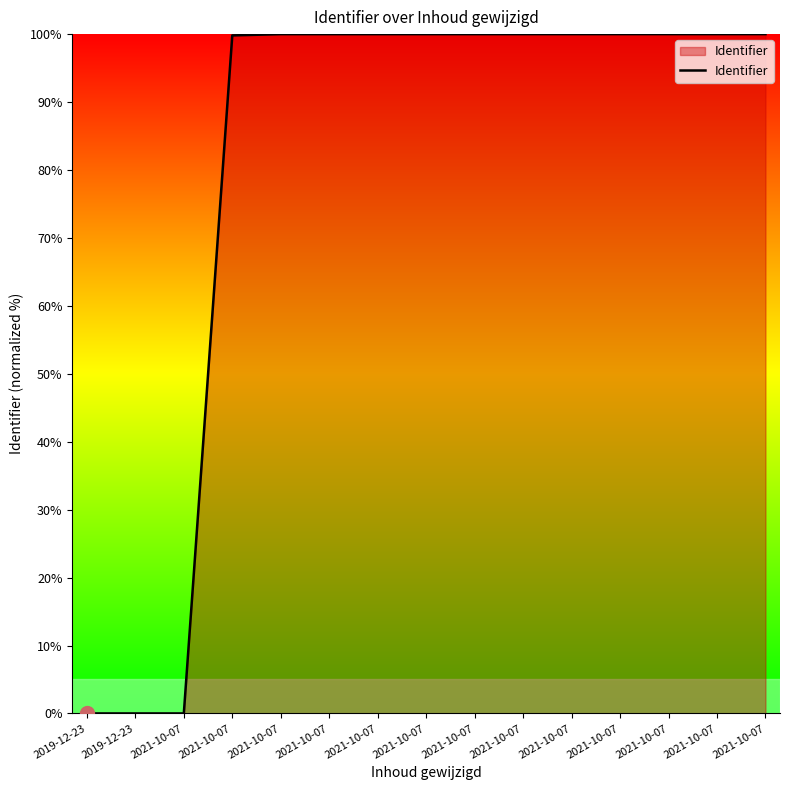

What is the average value?

80.0